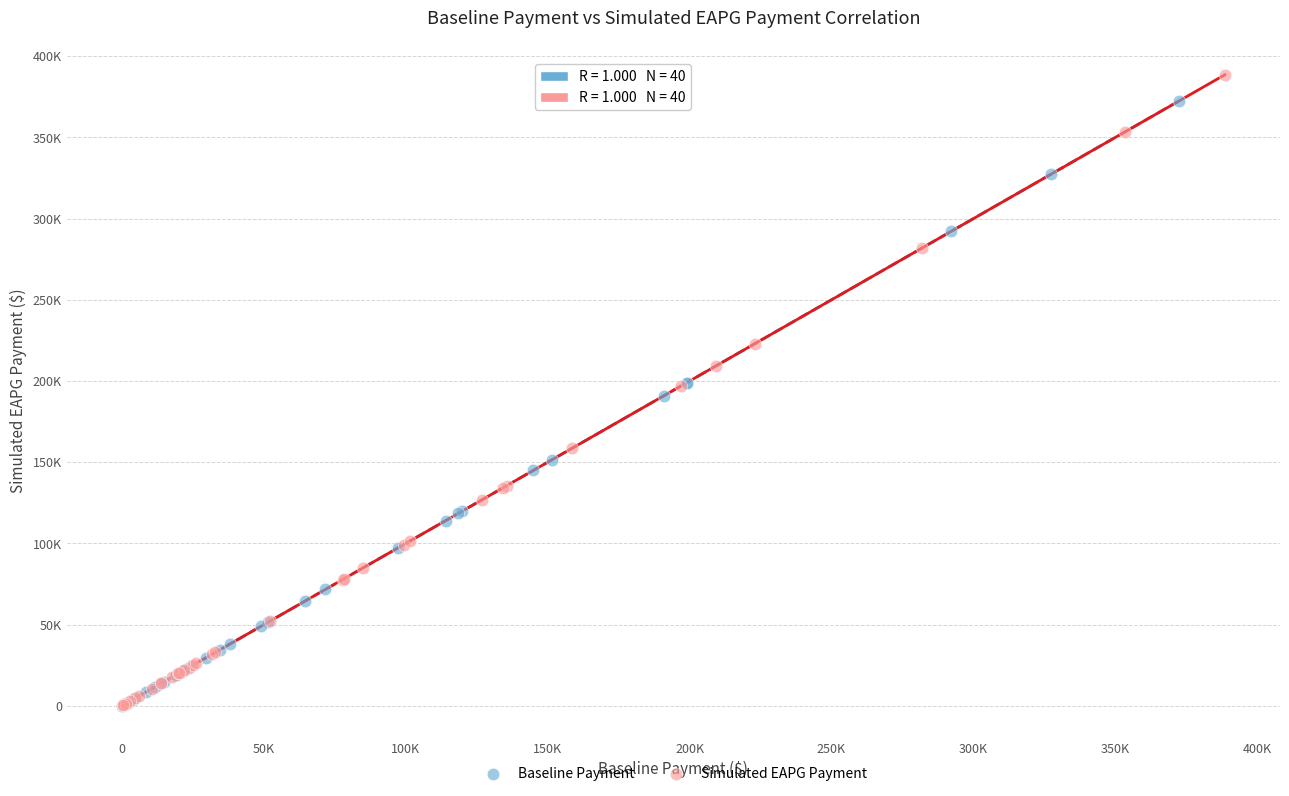

What are all the series names shown in the legend?

Baseline Payment, Simulated EAPG Payment